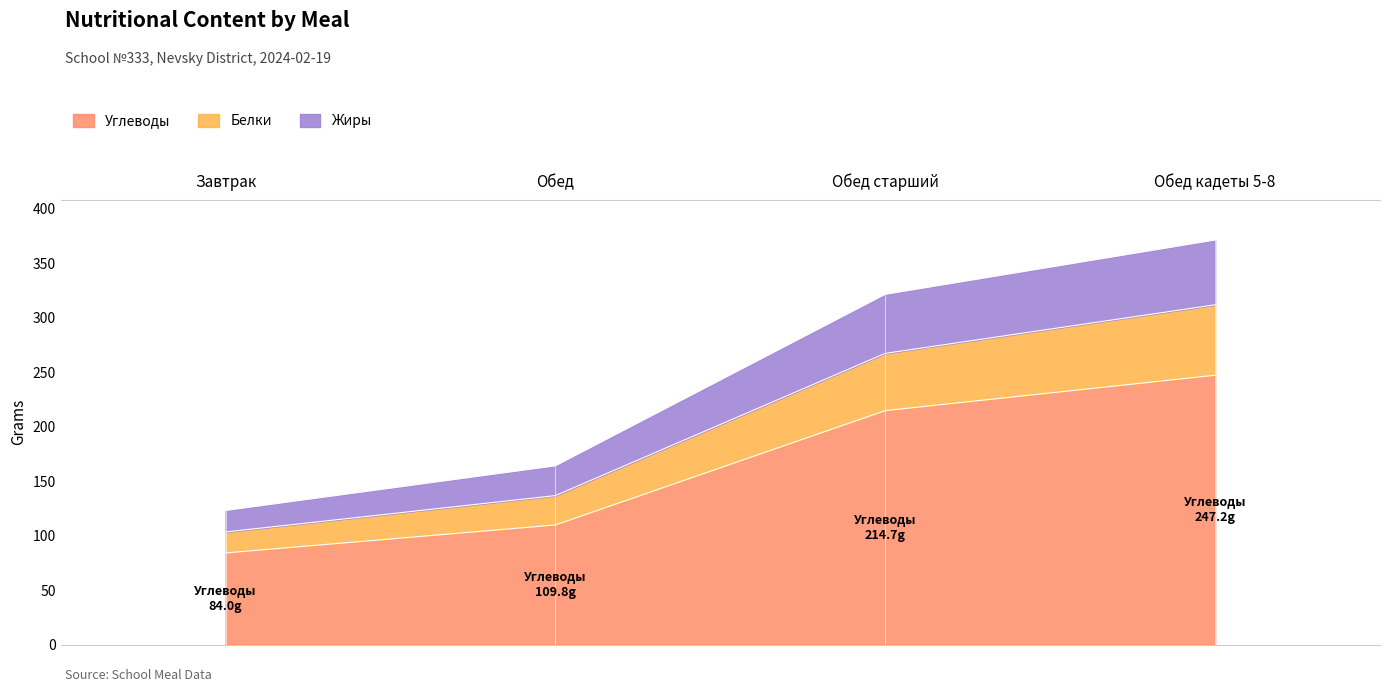

What position from the left is Обед кадеты 5-8?

4